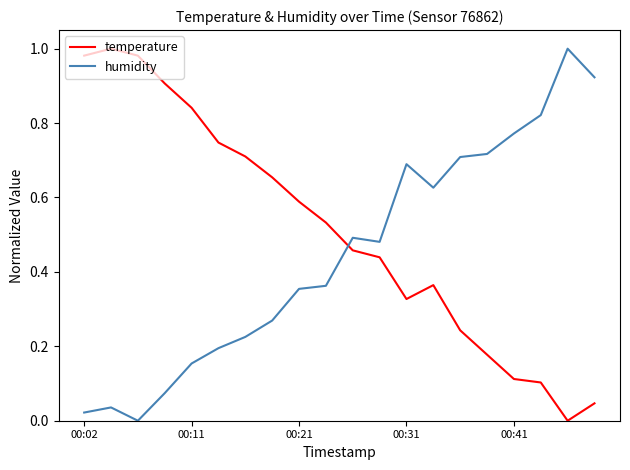

How many lines are shown in the chart?

2